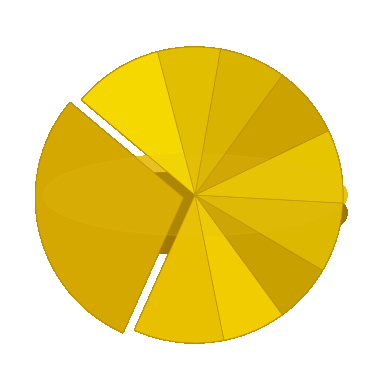

What percentage is the pct45 slice, to the nearest percent?

8%